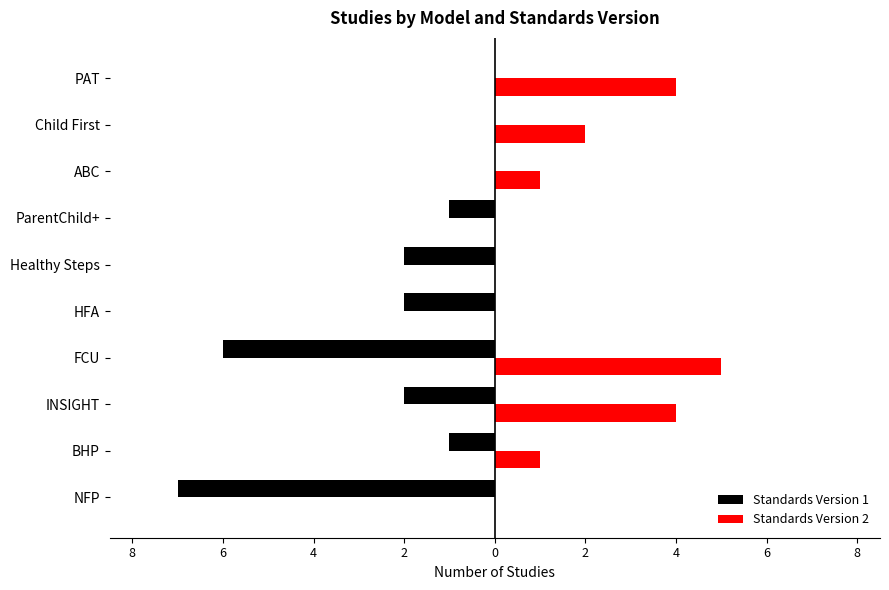

What are all the series names shown in the legend?

Standards Version 1, Standards Version 2